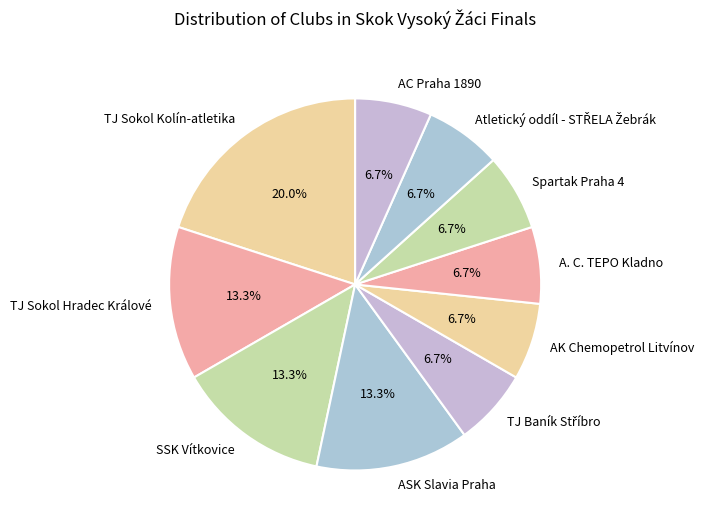

Does A. C. TEPO Kladno represent more than half of the total?

No